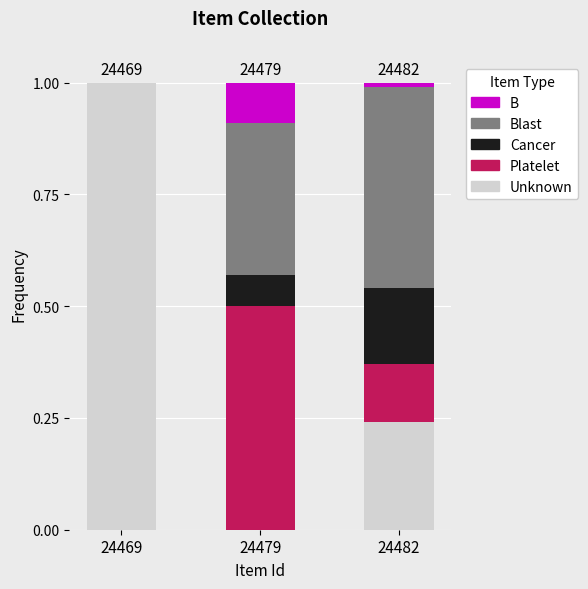

What is the maximum value for Unknown?

1.0